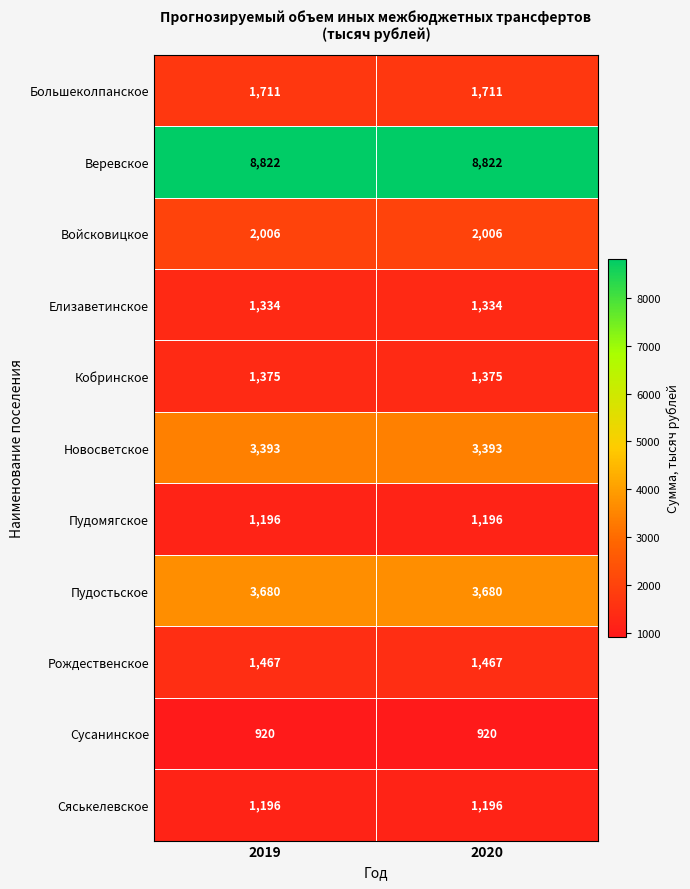

At how many categories does at least one series exceed 7190?

2